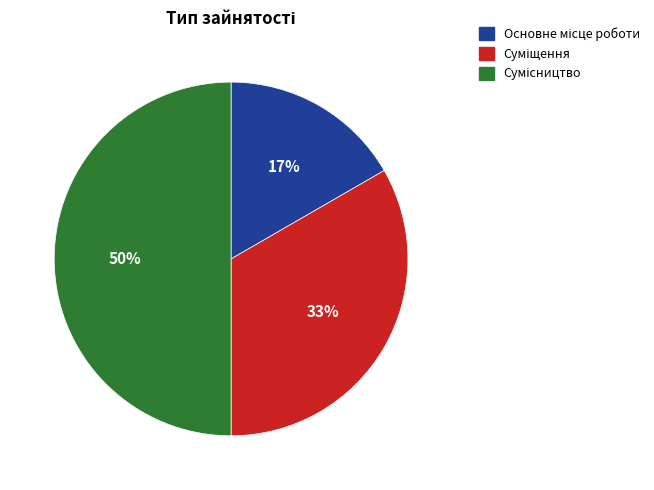

To the nearest percent, what is the average slice percentage?

33%